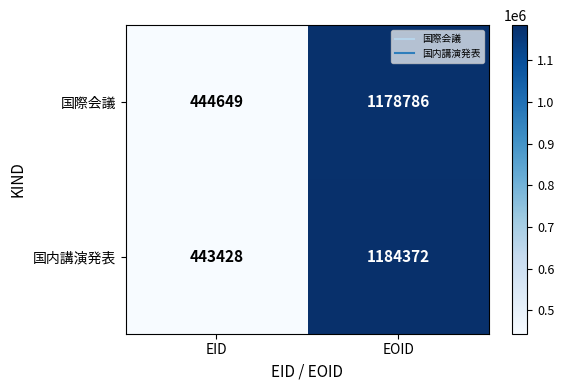

What is the smallest value displayed?

443428